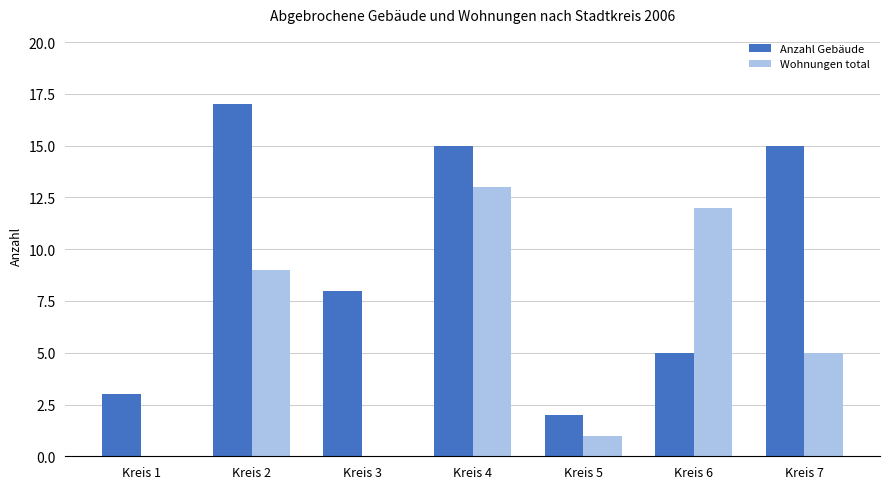

How many distinct data groups are displayed?

2